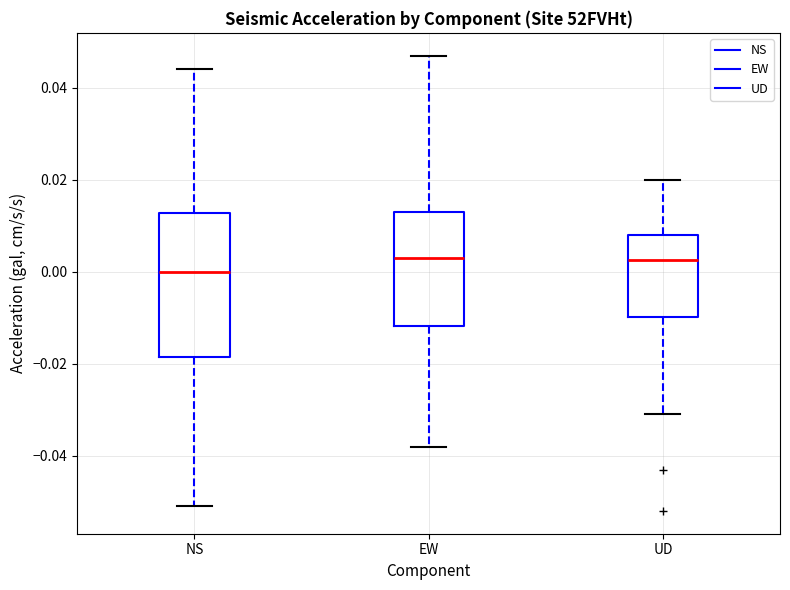

Reading left to right, transcribe this box plot: for each box, give where its median line is, the range the box spans, and where its two whiskers end, as read against the y-axis. The values are not printed on the chart, so give them approximately, as read against the axis.

NS: median 0.000, box -0.018 to 0.012, whiskers -0.050 to 0.044
EW: median 0.004, box -0.012 to 0.014, whiskers -0.038 to 0.048
UD: median 0.002, box -0.010 to 0.008, whiskers -0.030 to 0.020